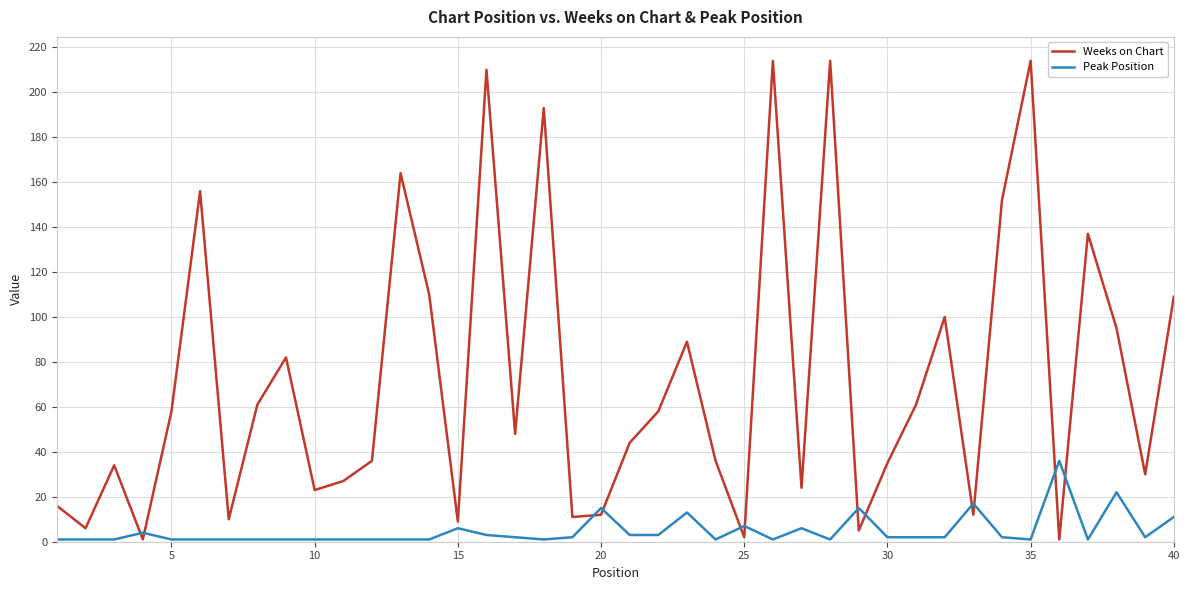

List the series in order of their peak value, highest first.

Weeks on Chart, Peak Position